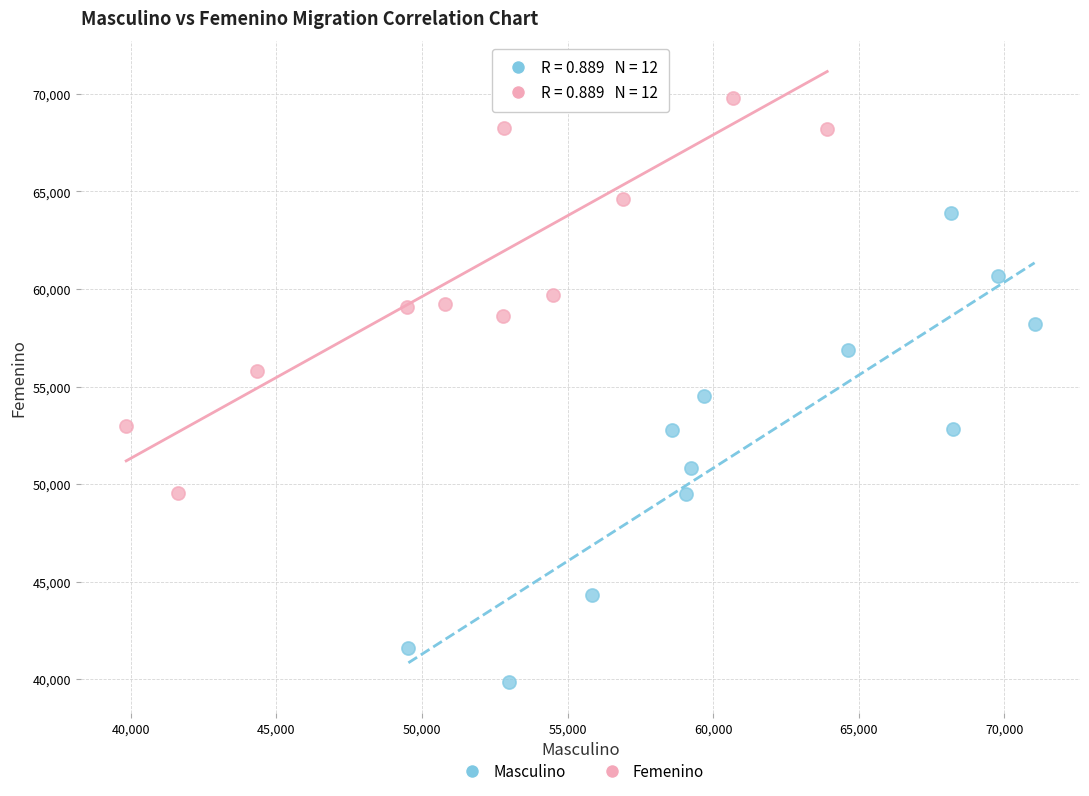

Which series contains the lowest Y value?

Masculino